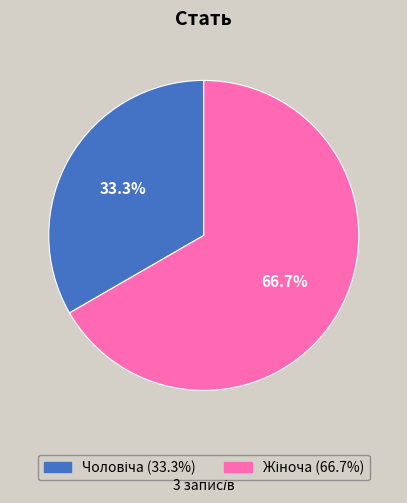

How many slices are in this pie chart?

2